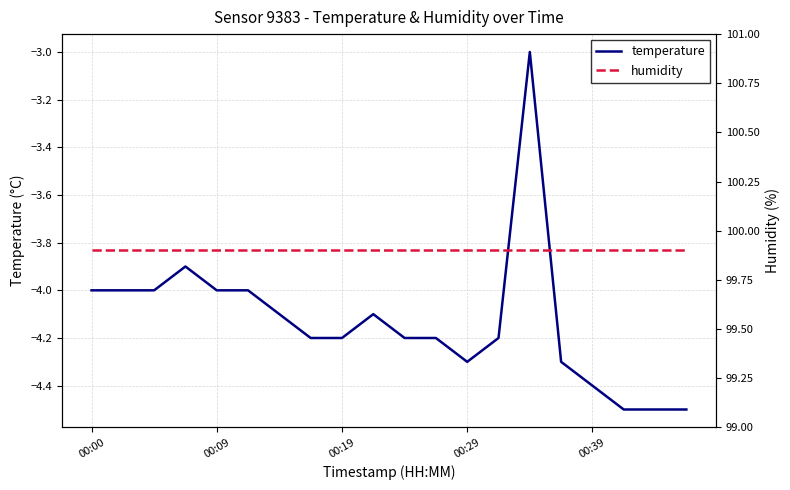

Is the value of humidity at 7 greater than the value of temperature at 6?

Yes